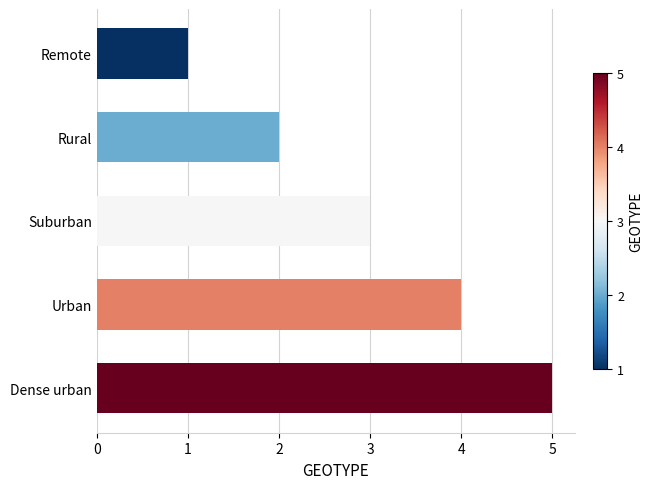

Between Urban and Dense urban, which is larger?

Dense urban